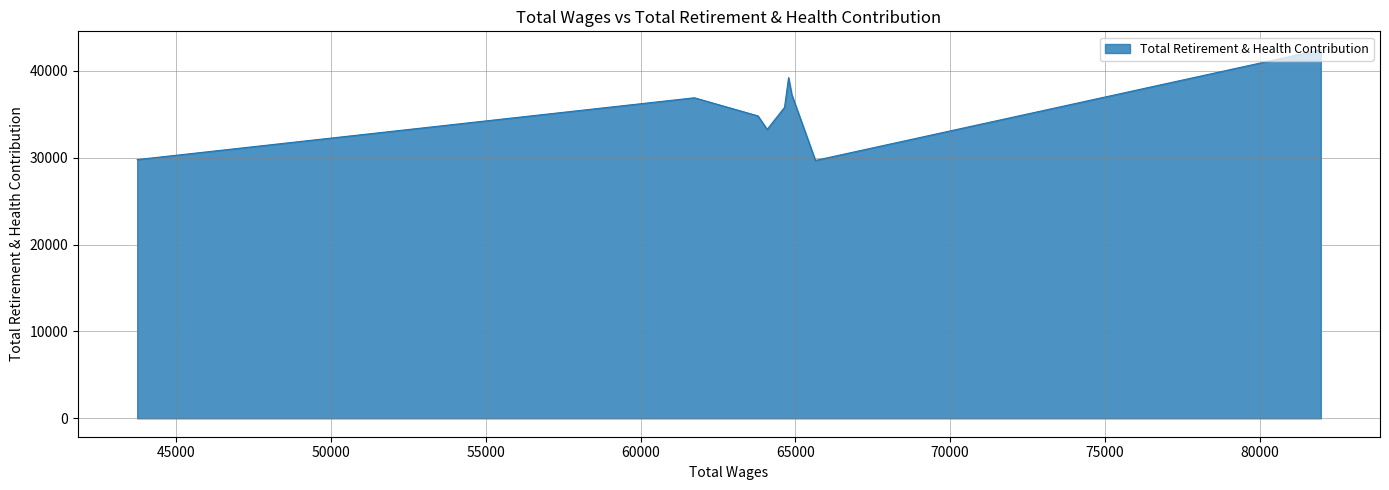

What is the approximate value at 75000, to the nearest 10?

36920